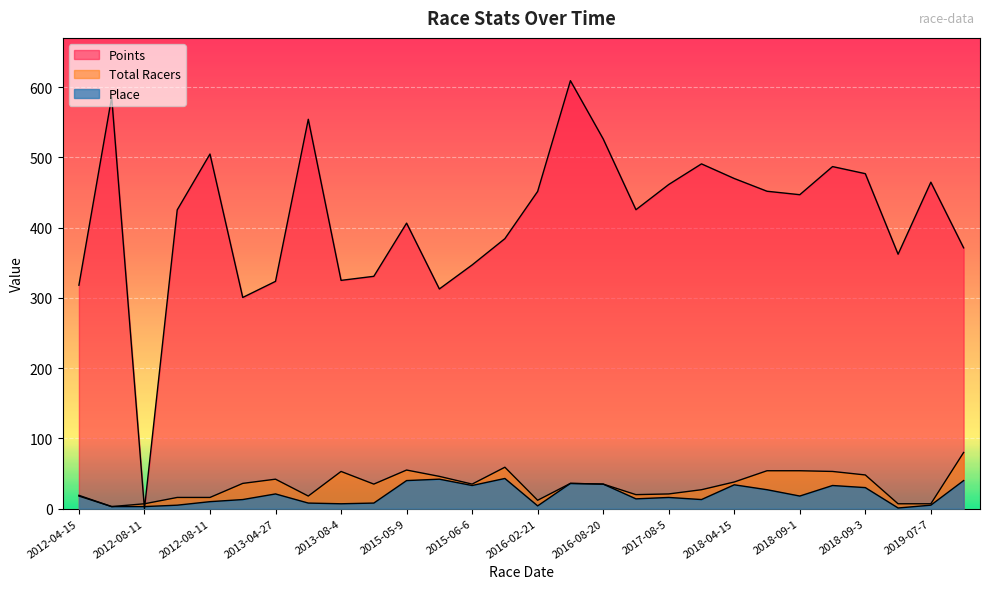

Which series has the largest total across all categories?

Points